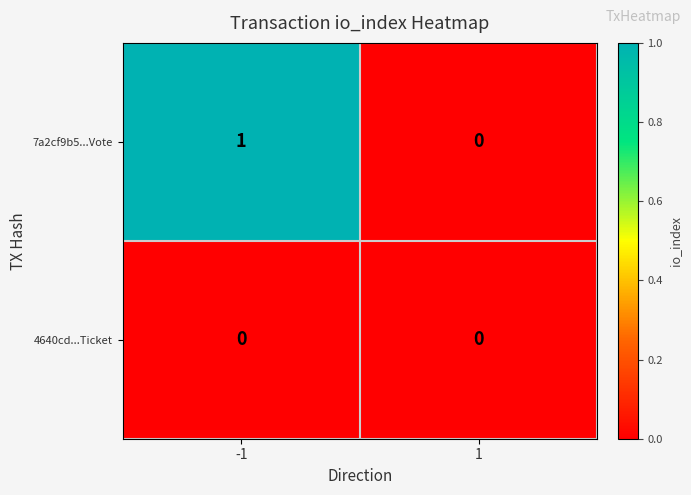

Which series has the largest range (max minus min)?

7a2cf9b5...Vote